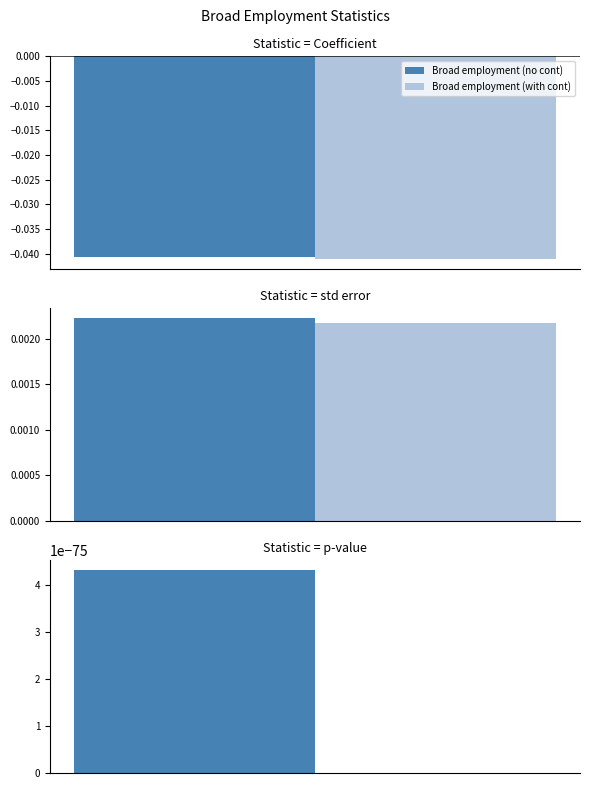

Rank the categories by Broad employment (no cont) value from lowest to highest.

Coefficient, p-value, std error